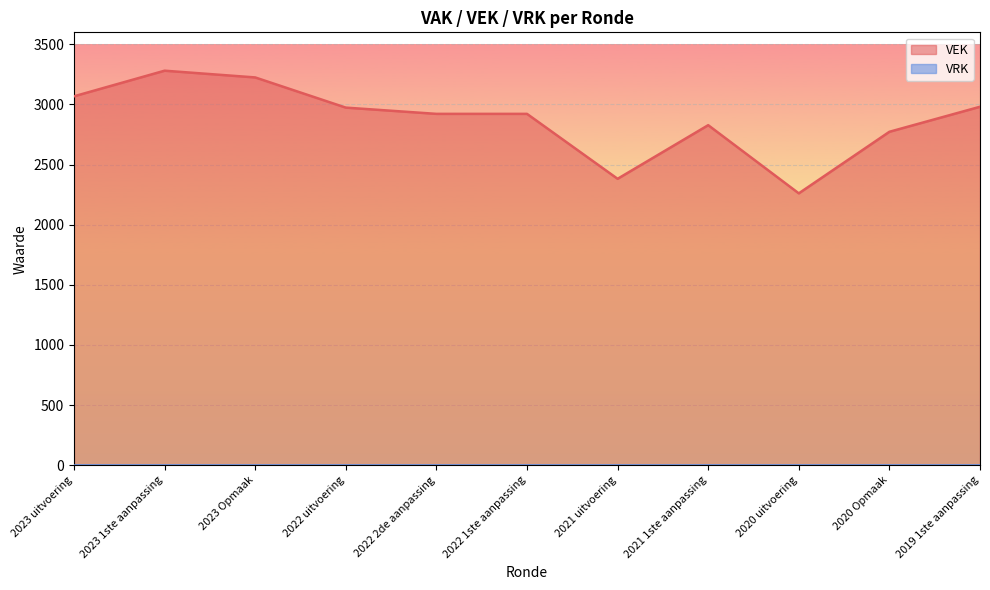

Reading left to right, transcribe all the data shown in this chart.

2023 uitvoering=3068	2023 1ste aanpassing=3281	2023 Opmaak=3225	2022 uitvoering=2974	2022 2de aanpassing=2922	2022 1ste aanpassing=2922	2021 uitvoering=2382	2021 1ste aanpassing=2828	2020 uitvoering=2261	2020 Opmaak=2773	2019 1ste aanpassing=2981